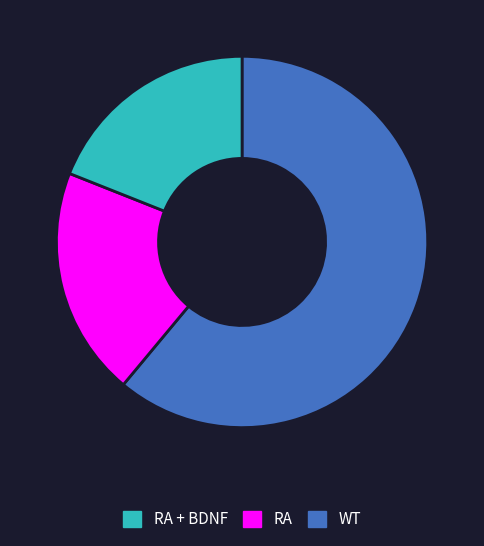

Does any single category account for the majority?

Yes